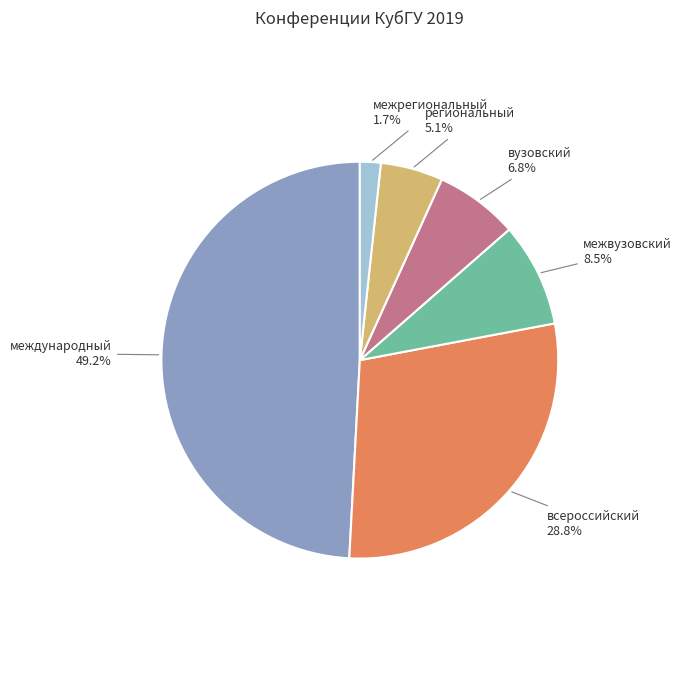

Which has a higher value, межвузовский or вузовский?

межвузовский